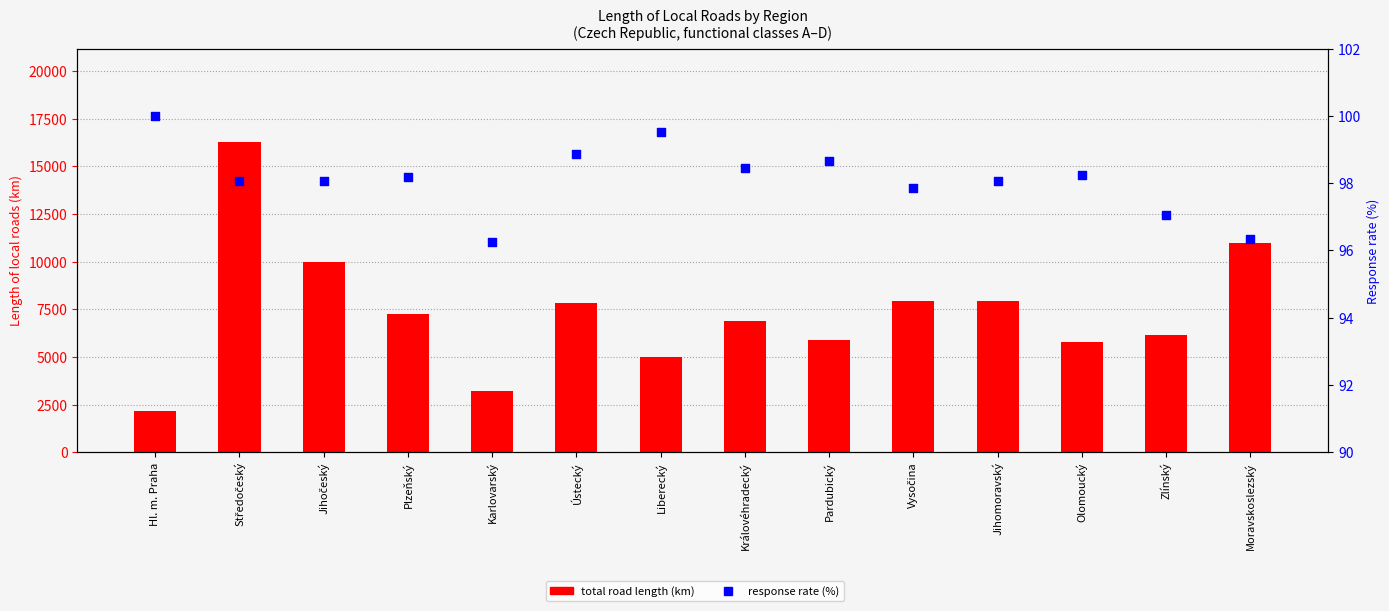

Which series contains the highest Y value?

total road length (km)